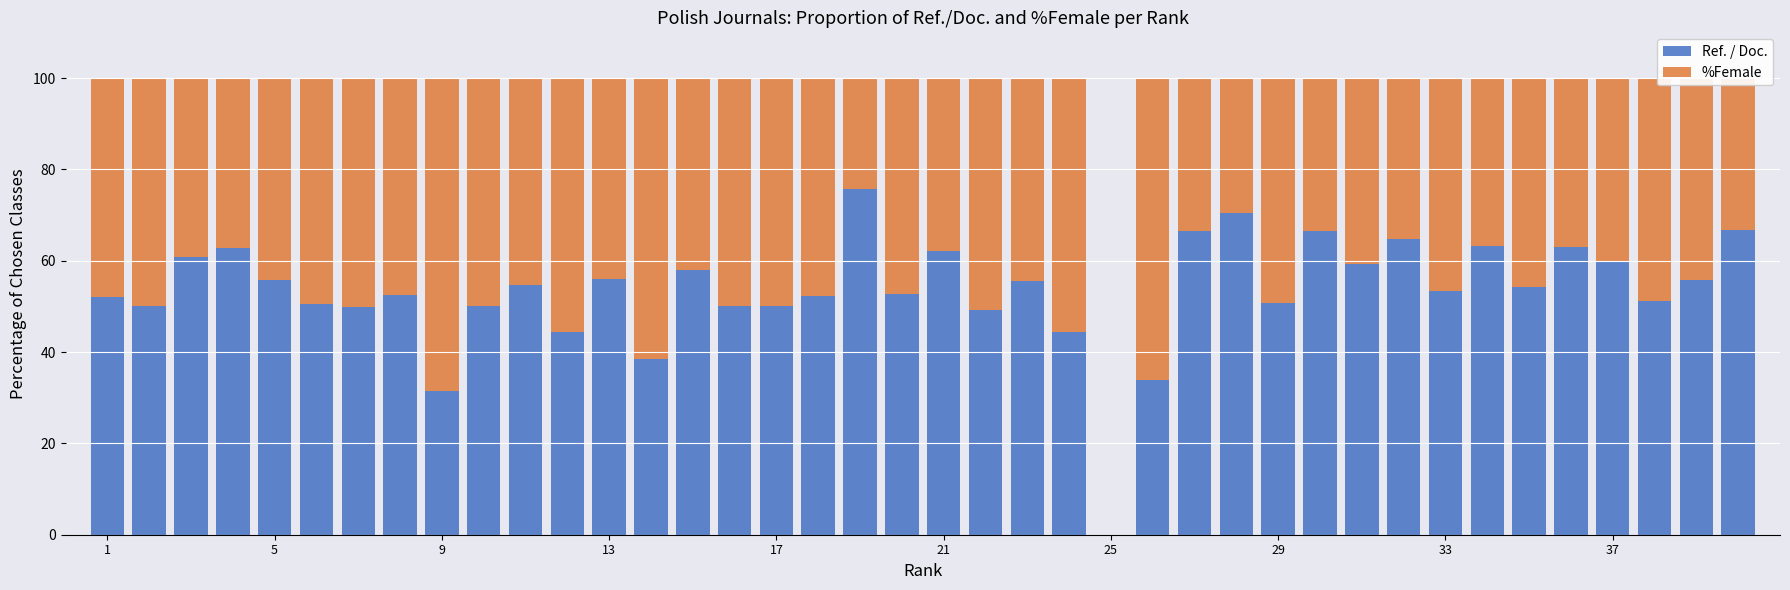

How many positive values does the Ref. / Doc. series have?

39